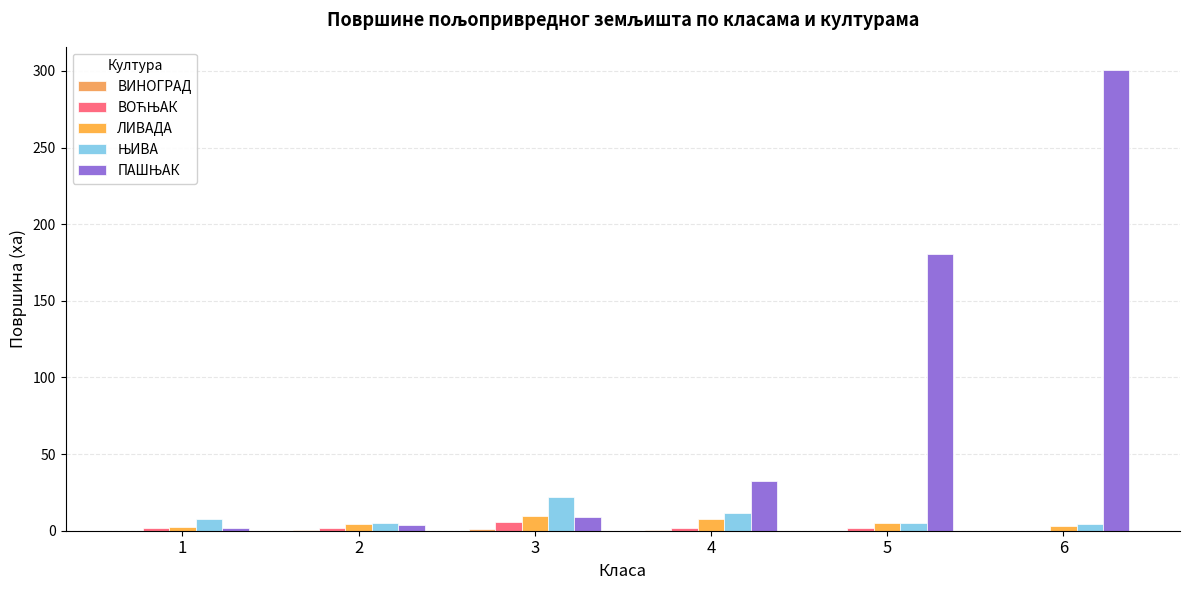

Count the number of categories in the chart.

6